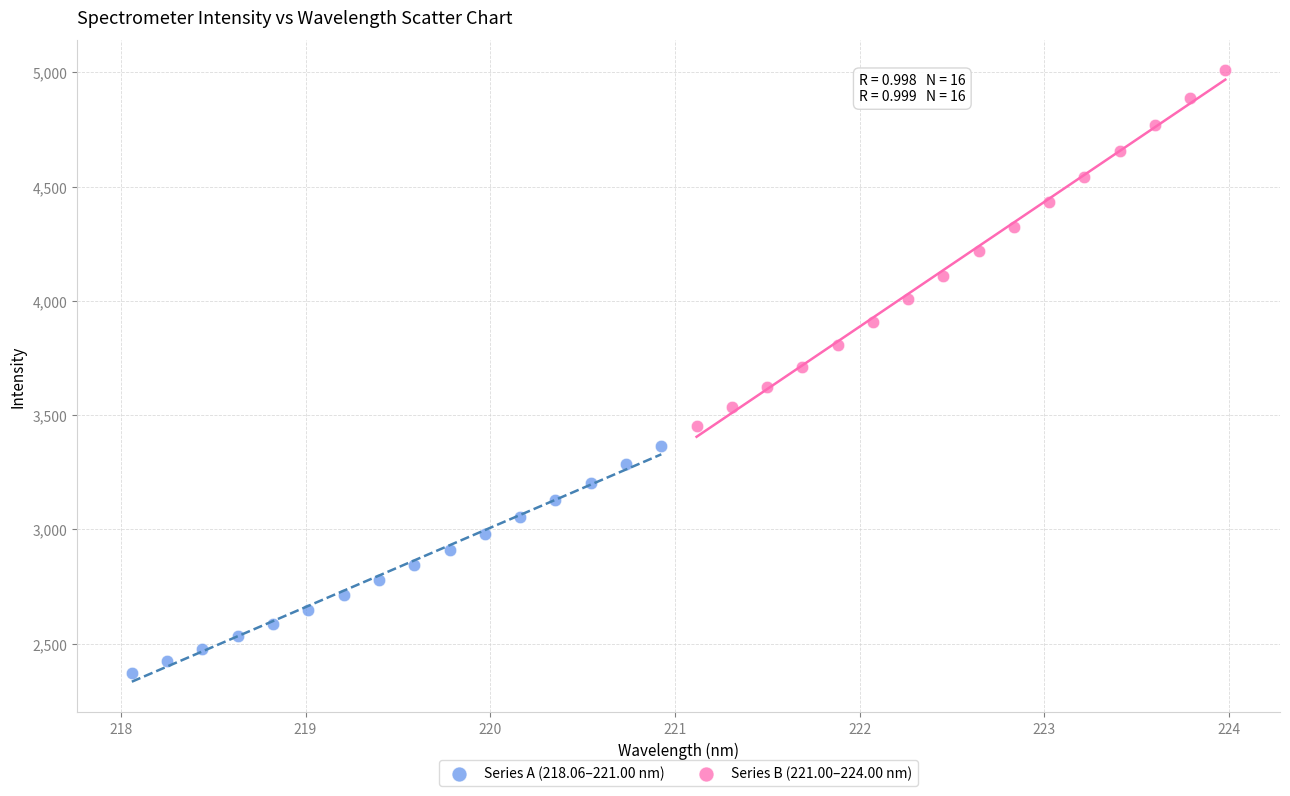

Which series contains the highest Y value?

Series B (221.00–224.00 nm)